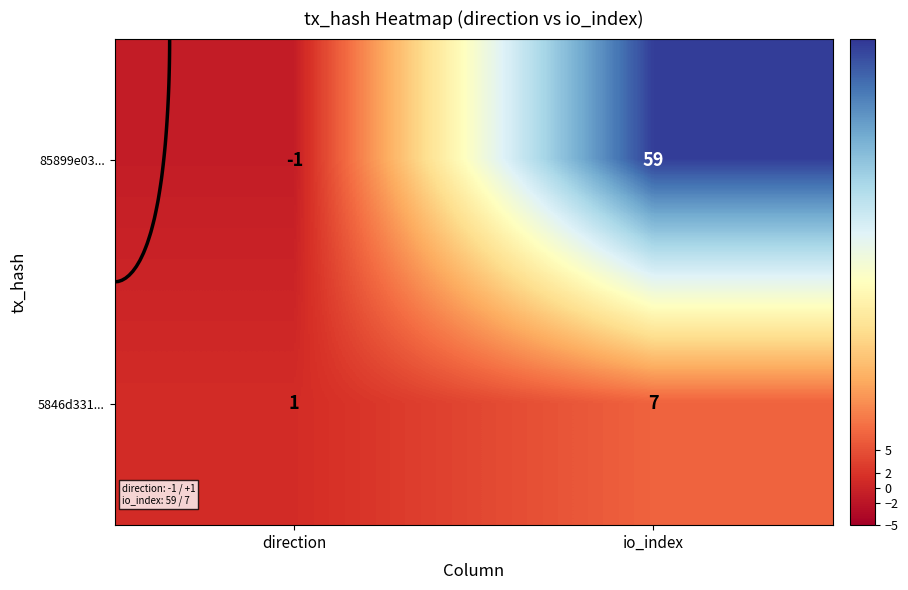

What is the maximum value for 85899e03...?

59